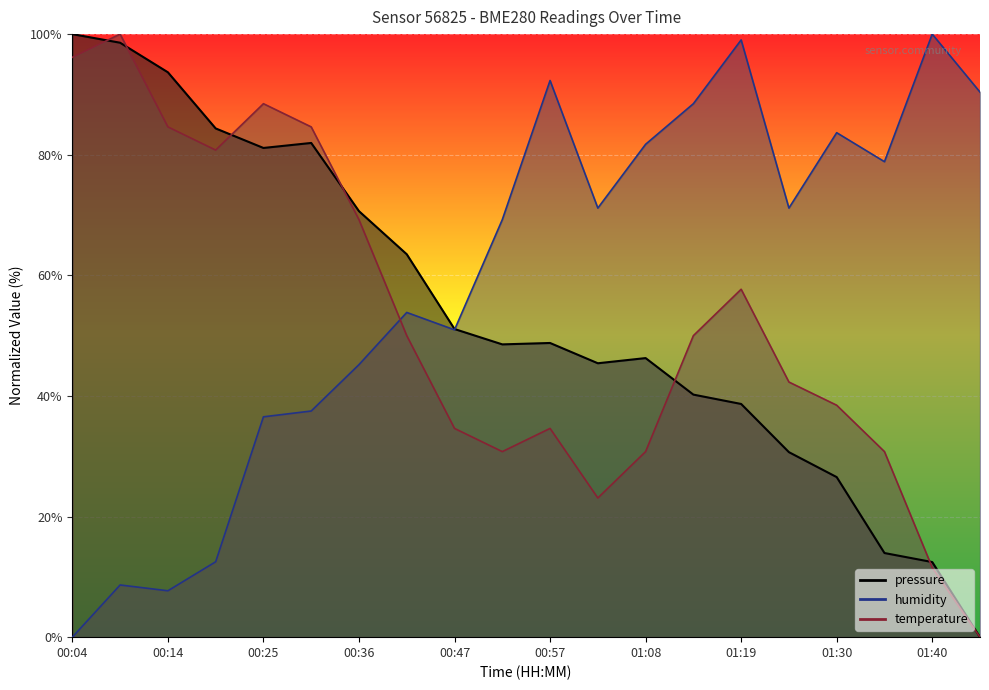

True or false: humidity has a value of 36.5 at 00:25.

True